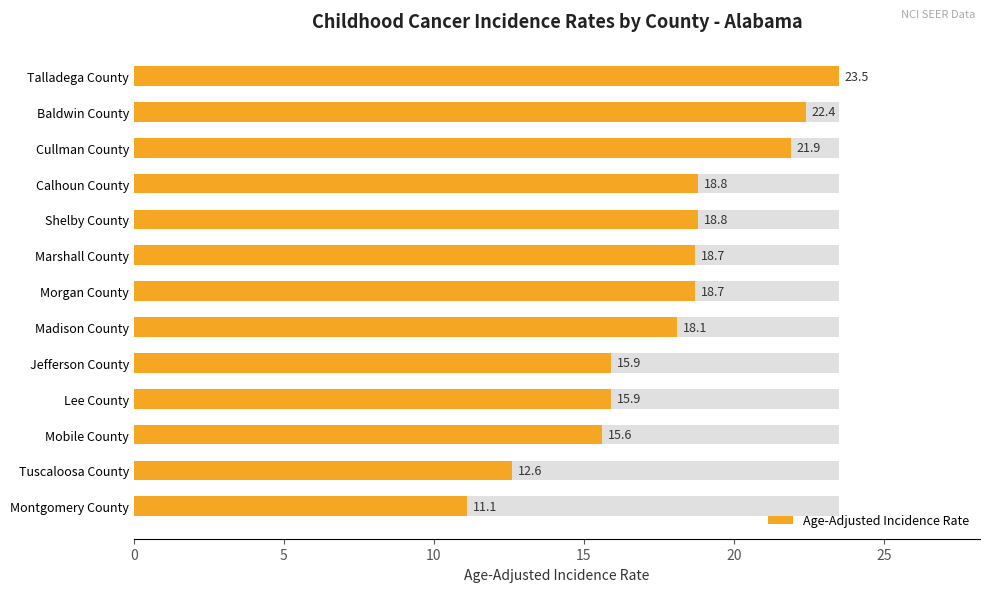

What is the difference between the maximum and second lowest values?

10.9